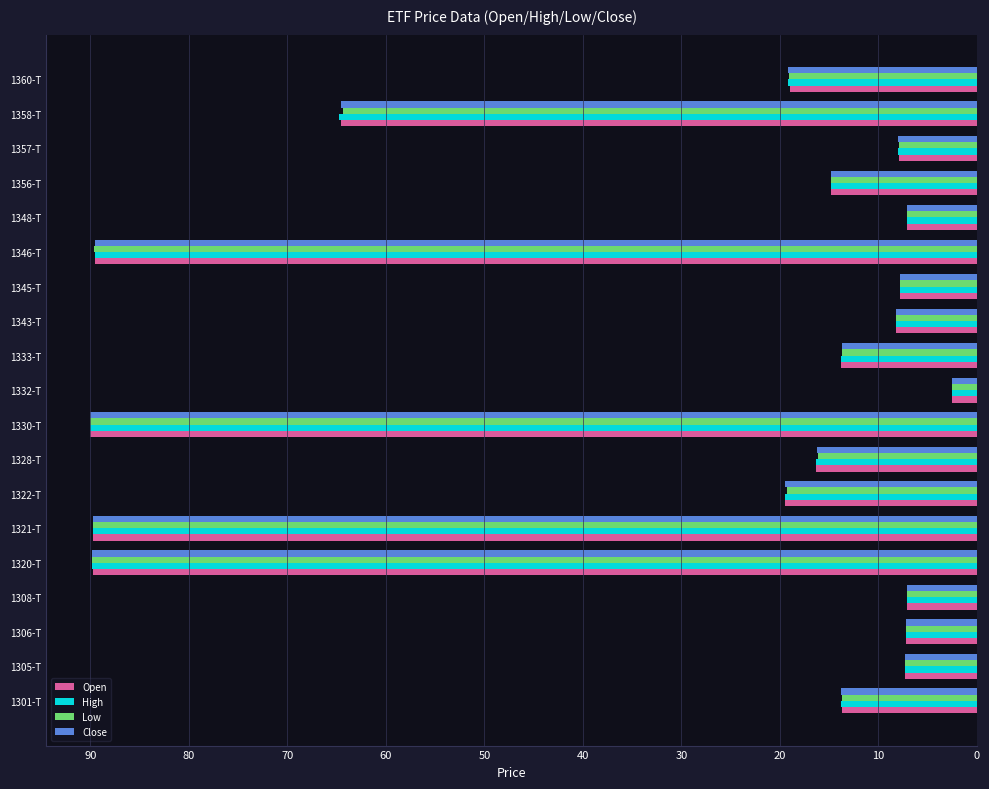

What is the difference between the second highest and minimum values in the Close series?

87.3